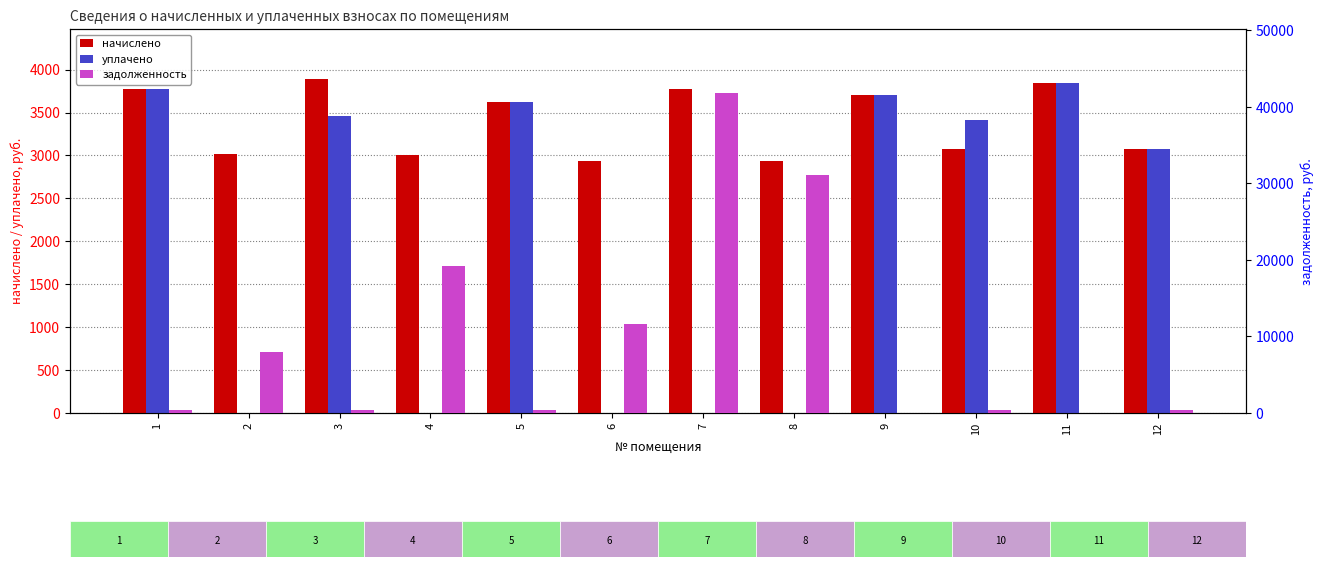

What value does the задолженность series have at 4?

19201.0